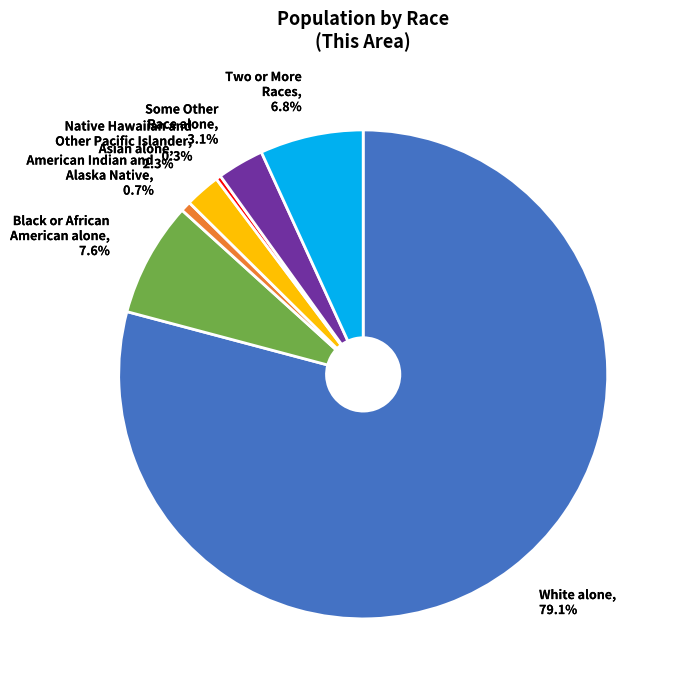

Does any single category account for the majority?

Yes